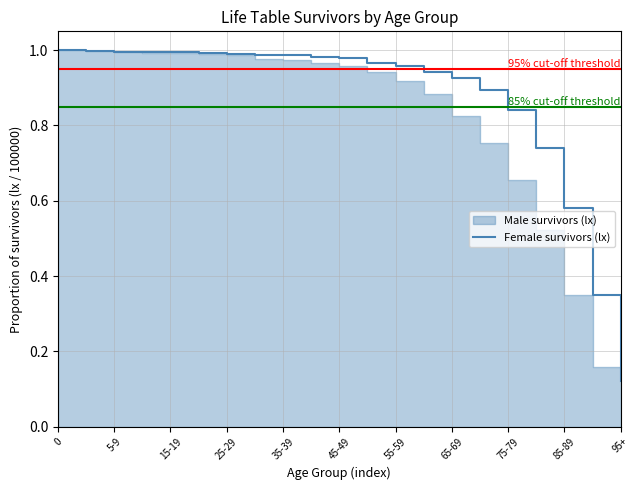

What is the value of the 1st point from the left?

1.0